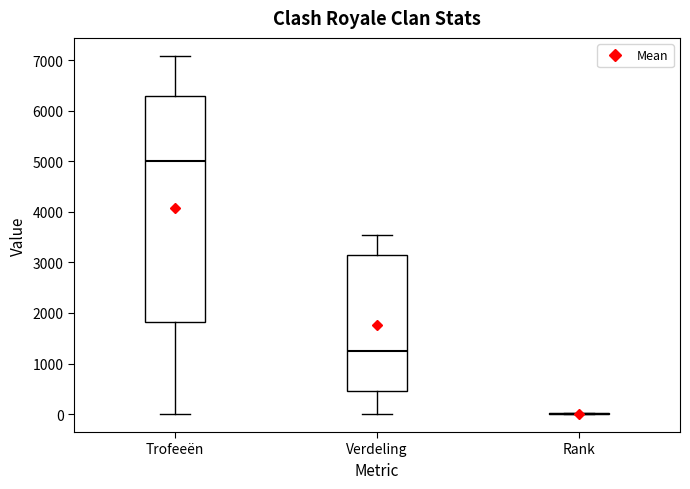

Where does the lower whisker of the box for Trofeeën end on the y-axis? The values are not printed on the chart, so give them approximately, as read against the axis.

0